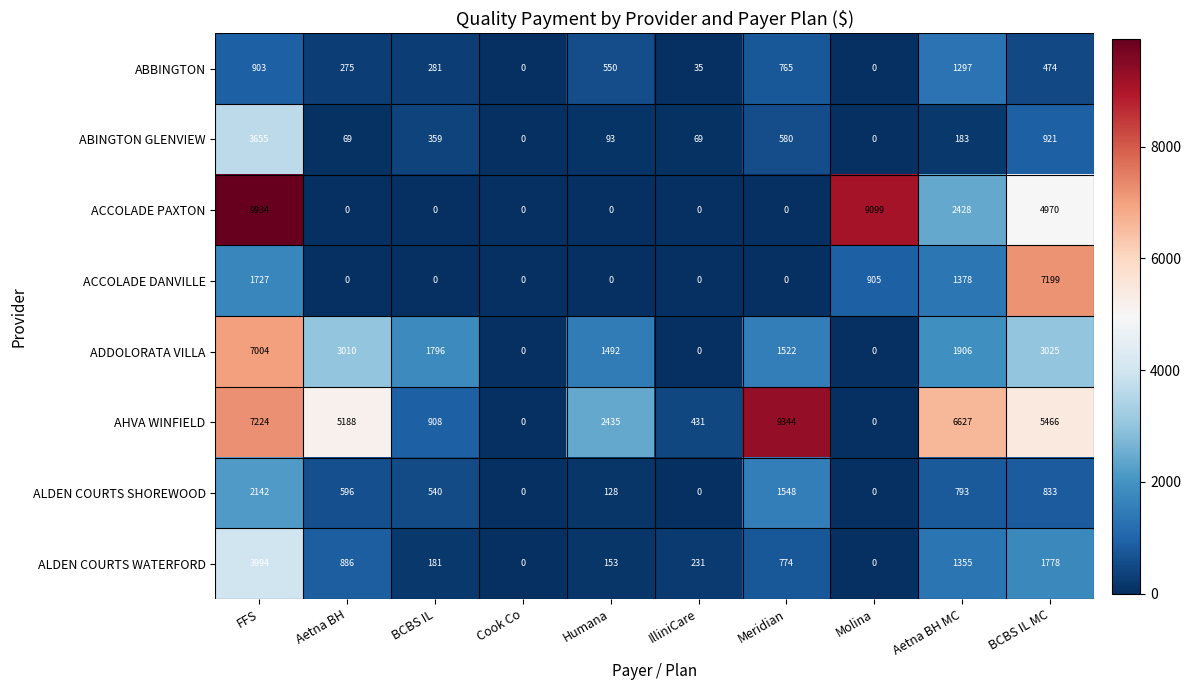

Which category has the highest value across all series?

FFS